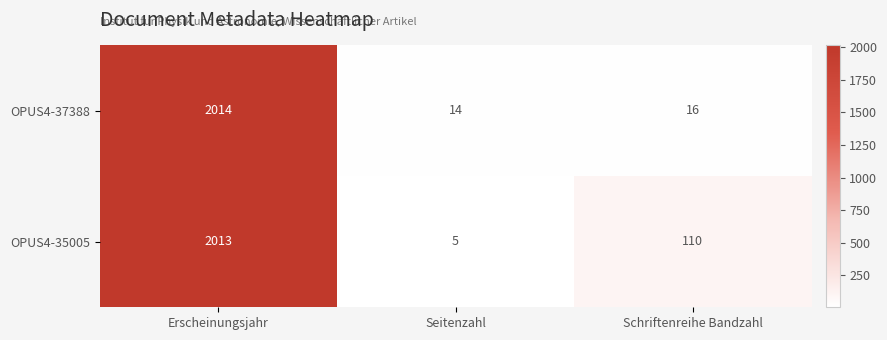

True or false: OPUS4-35005 has a value of 795 at Erscheinungsjahr.

False